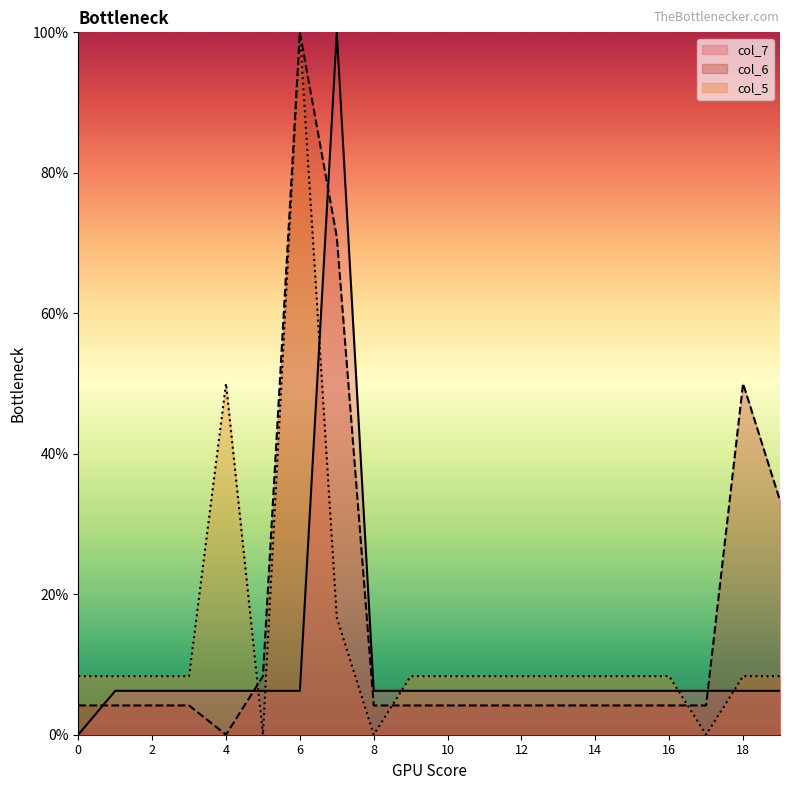

What is the difference between the maximum and minimum values in the col_6 series?

100.0